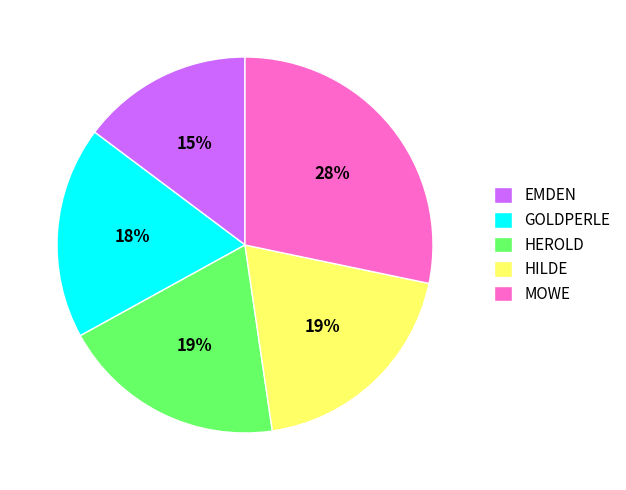

Which category has the biggest portion of the pie?

MOWE